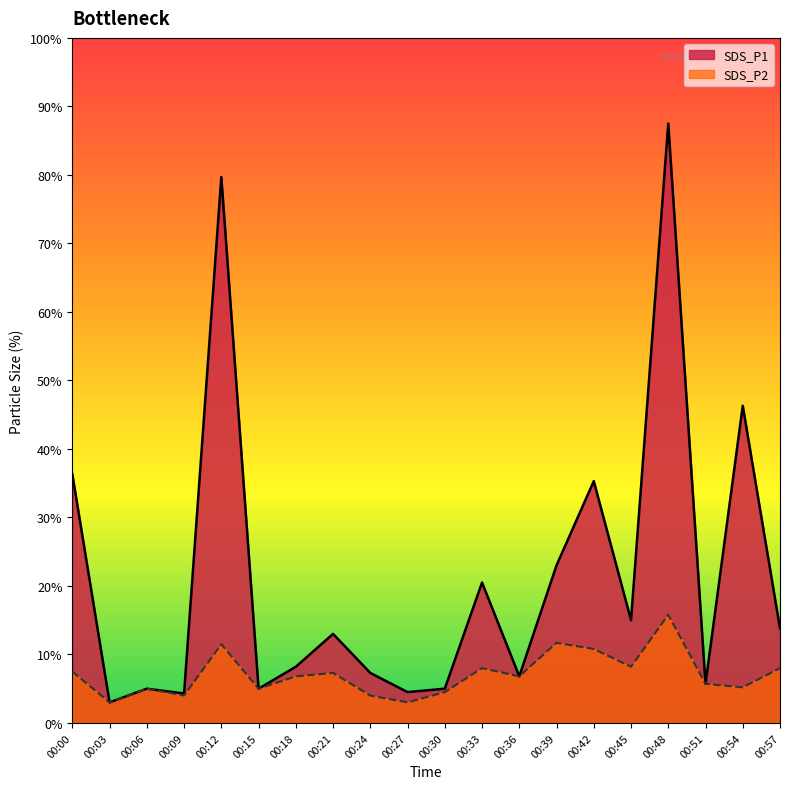

True or false: SDS_P2 has more than 1 points higher than both neighbors.

True